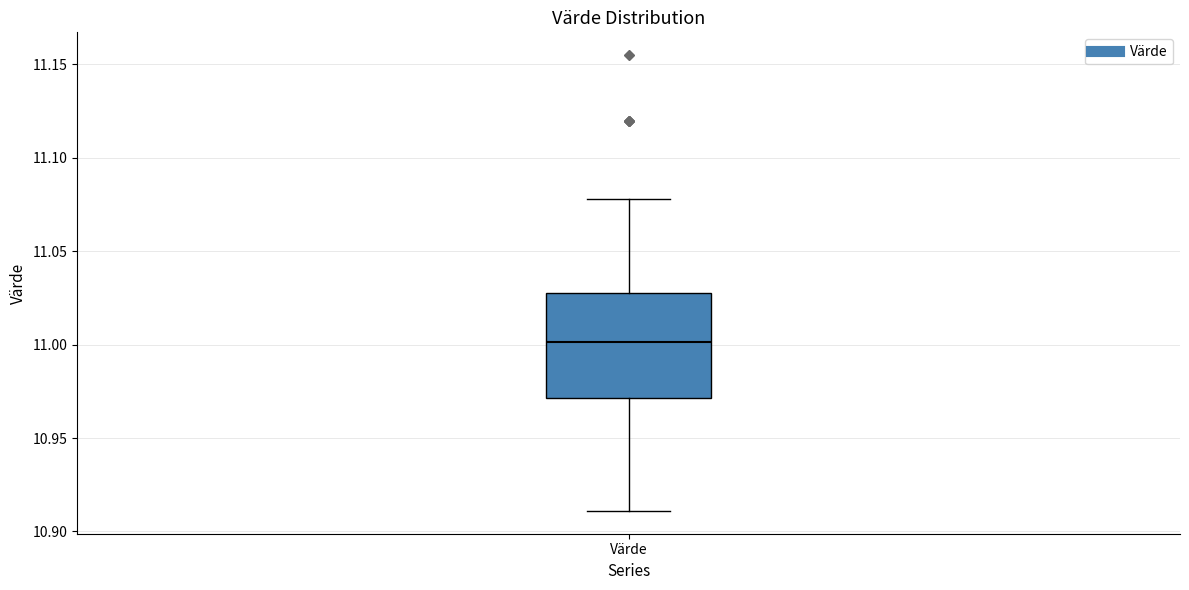

Transcribe this box plot: give where the median line is, the range the box spans, and where the two whiskers end, as read against the y-axis. The values are not printed on the chart, so give them approximately, as read against the axis.

median 11.00, box 10.97 to 11.03, whiskers 10.91 to 11.08